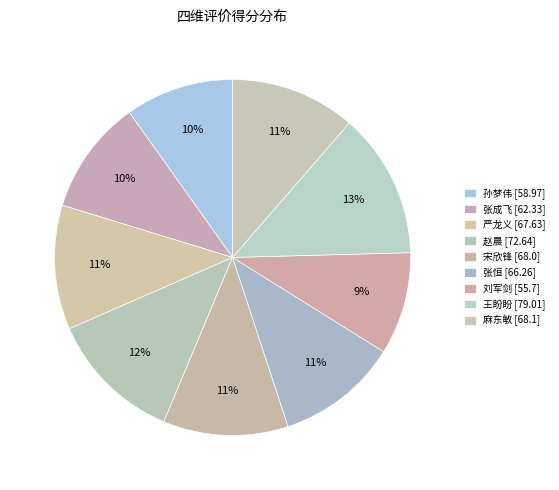

Count the number of slices in the pie.

9